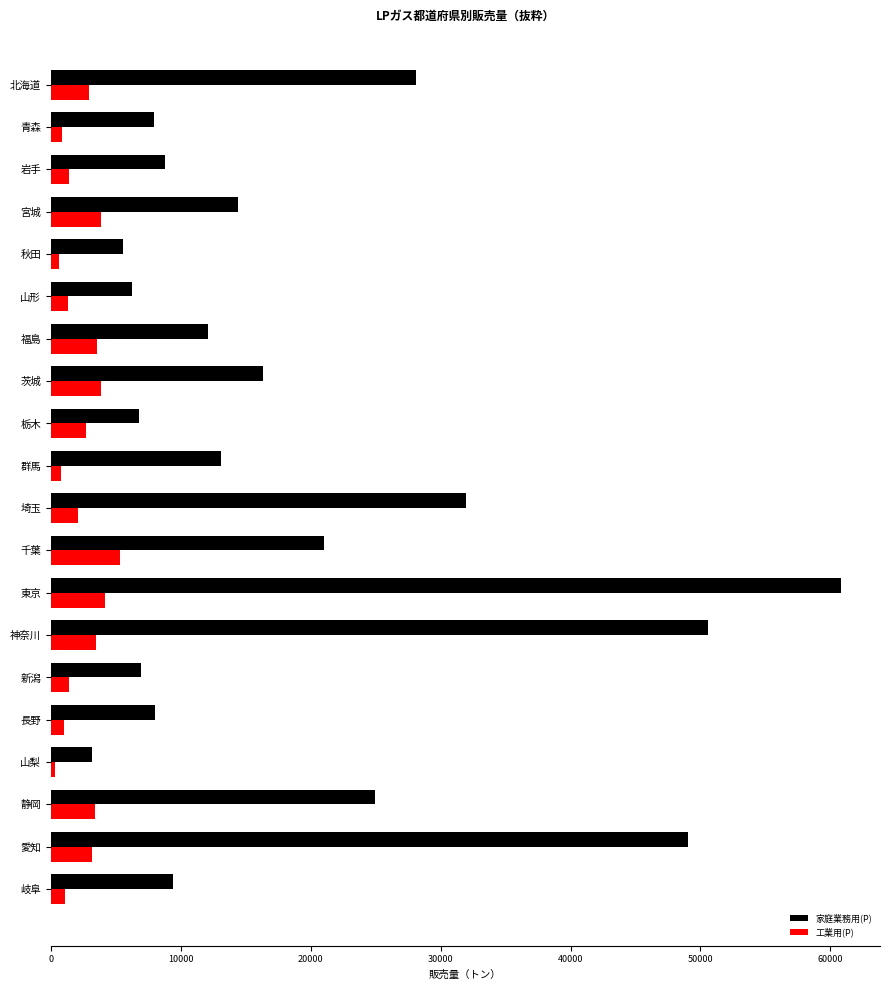

How many distinct data groups are displayed?

2